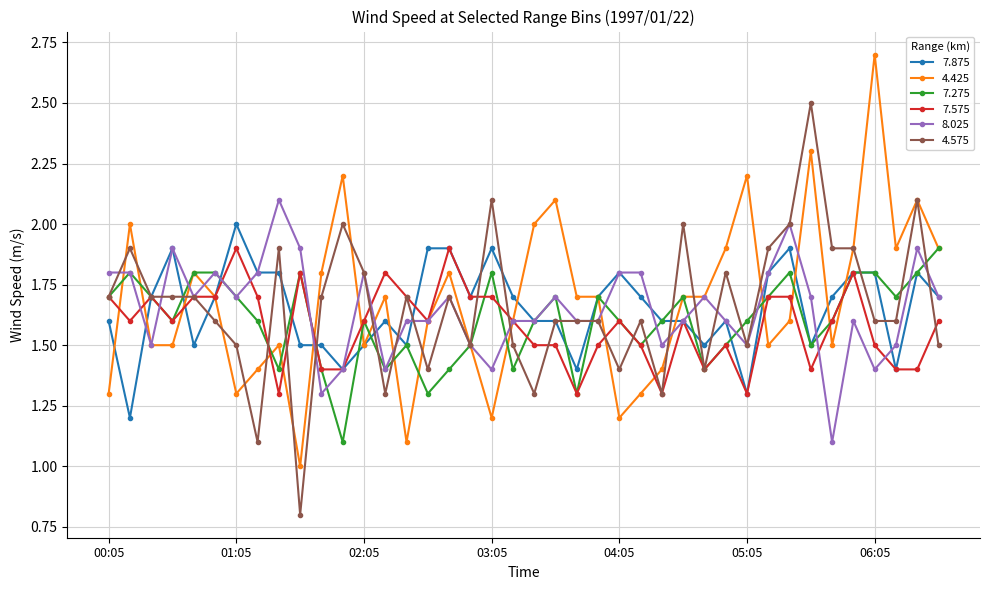

What is the greatest value displayed?

2.7